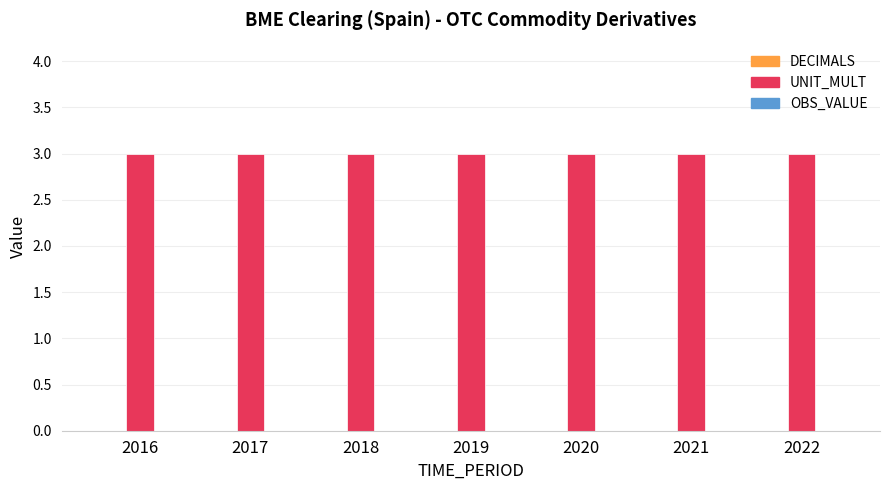

How many bars are there in each group?

3